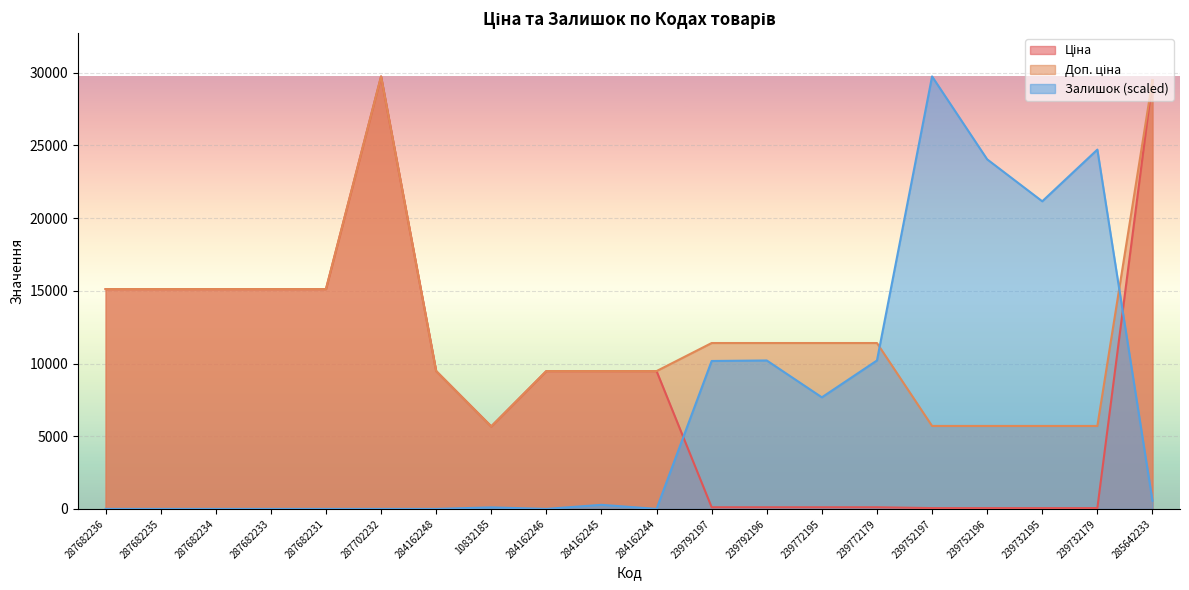

Is the value of Доп. ціна at 287682233 greater than the value of Залишок at 239732179?

No